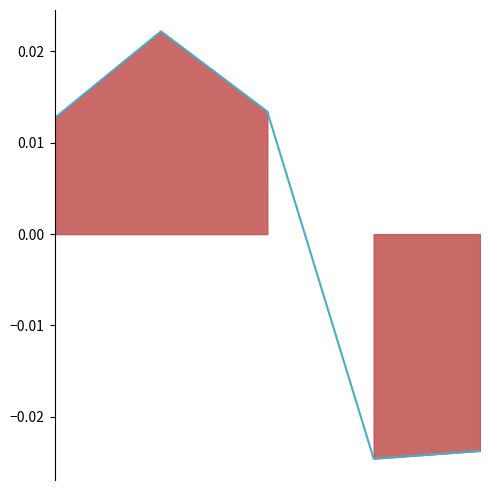

How many values are between 0 and 1?

3